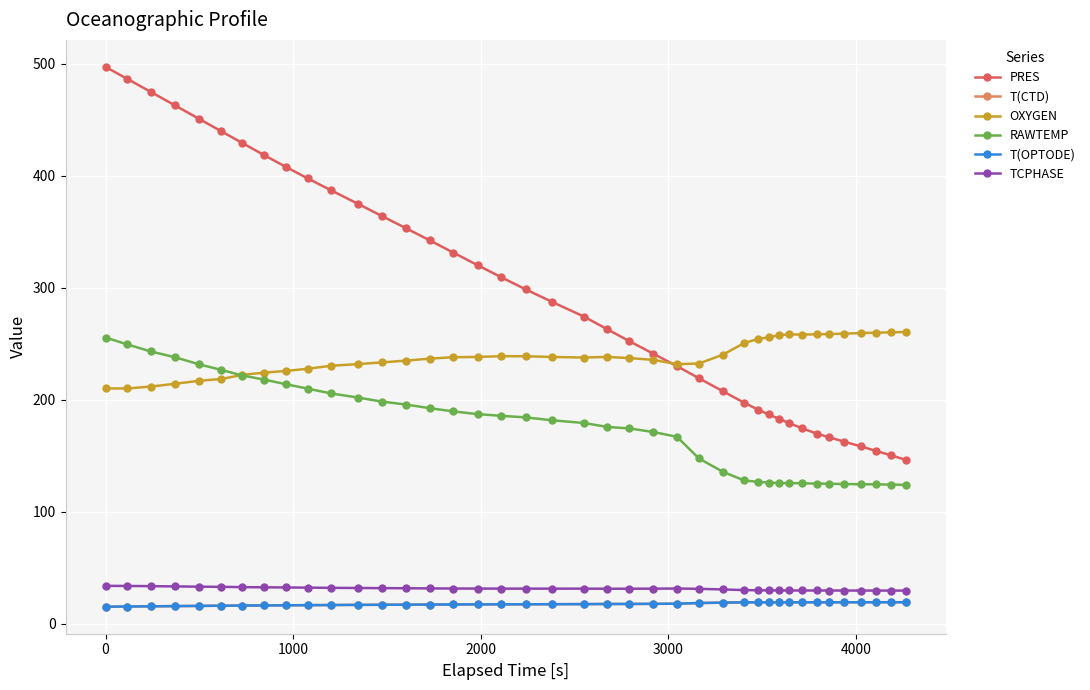

Which series has the largest total across all categories?

PRES